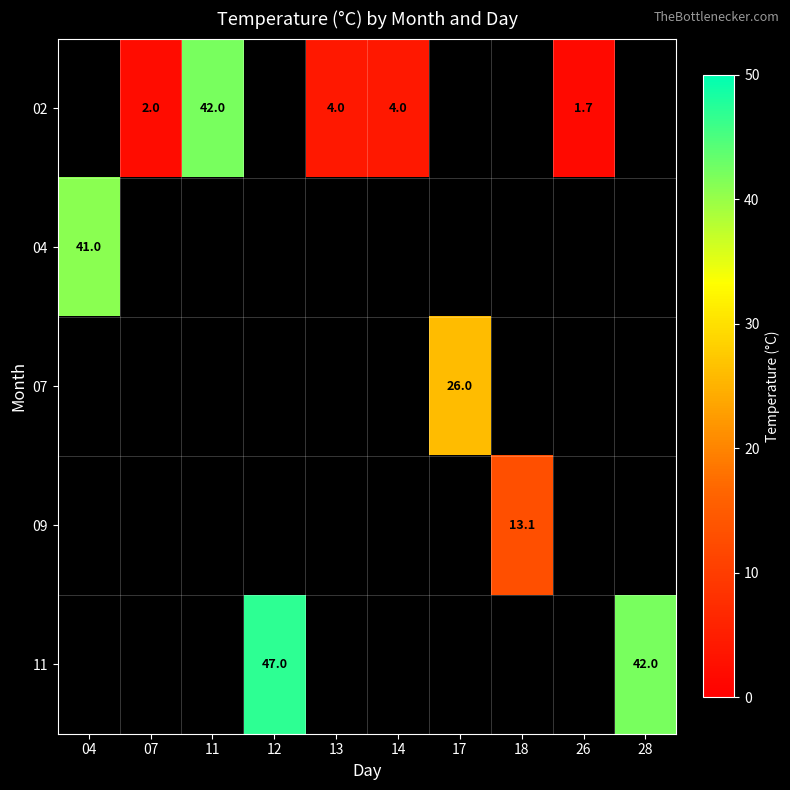

True or false: 02 has a value of 6.8 at 14.

False